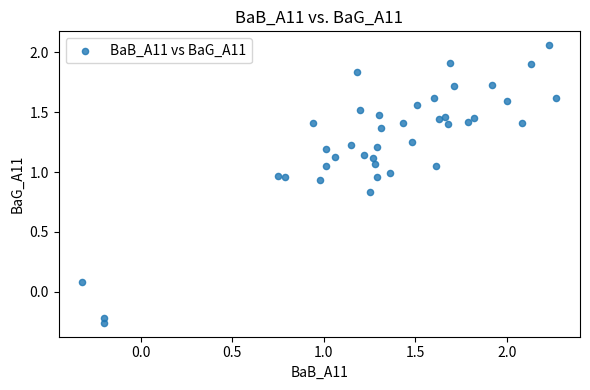

What is the range of Y values (max minus min)?

2.3